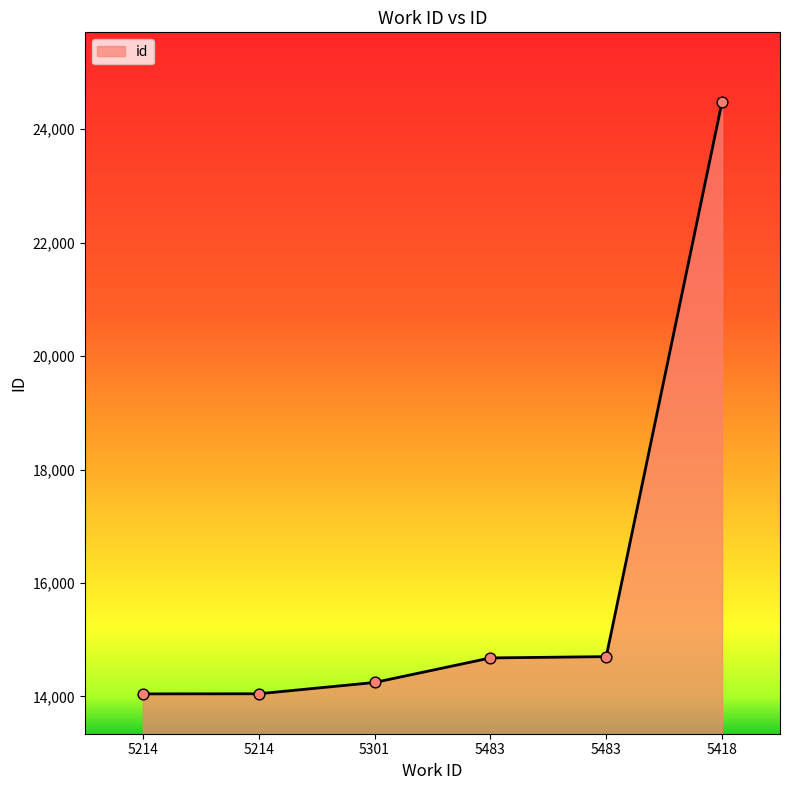

What is the change in value from 5214 to 5418?

+10440